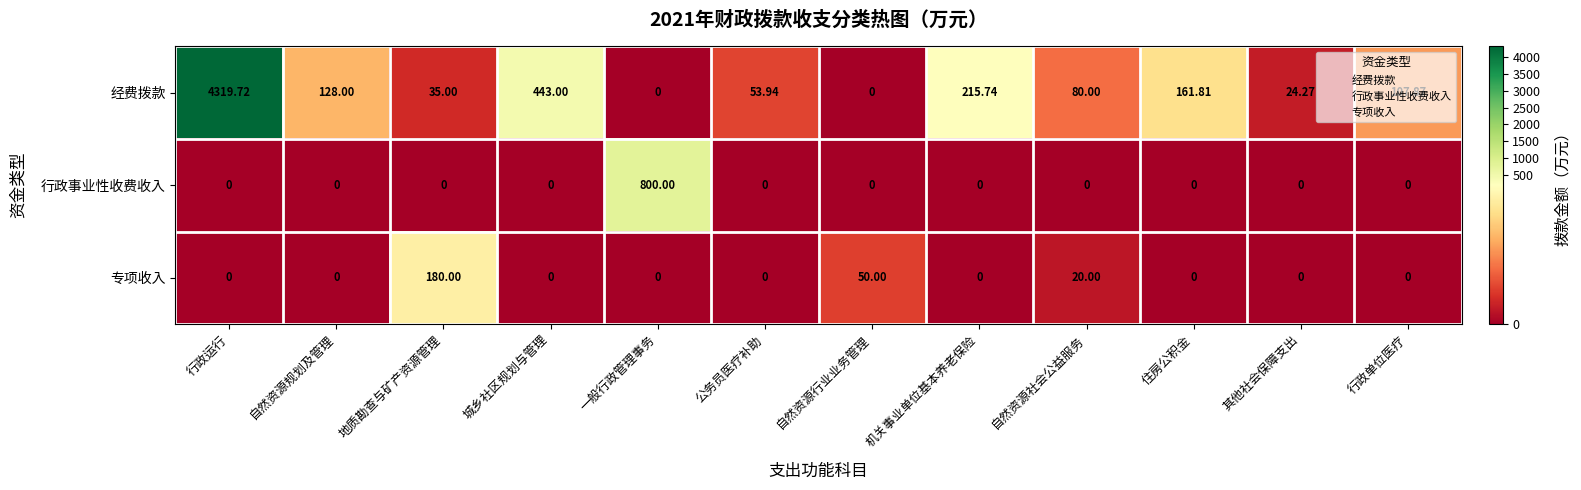

Which series changed the most between 公务员医疗补助 and 自然资源社会公益服务?

经费拨款